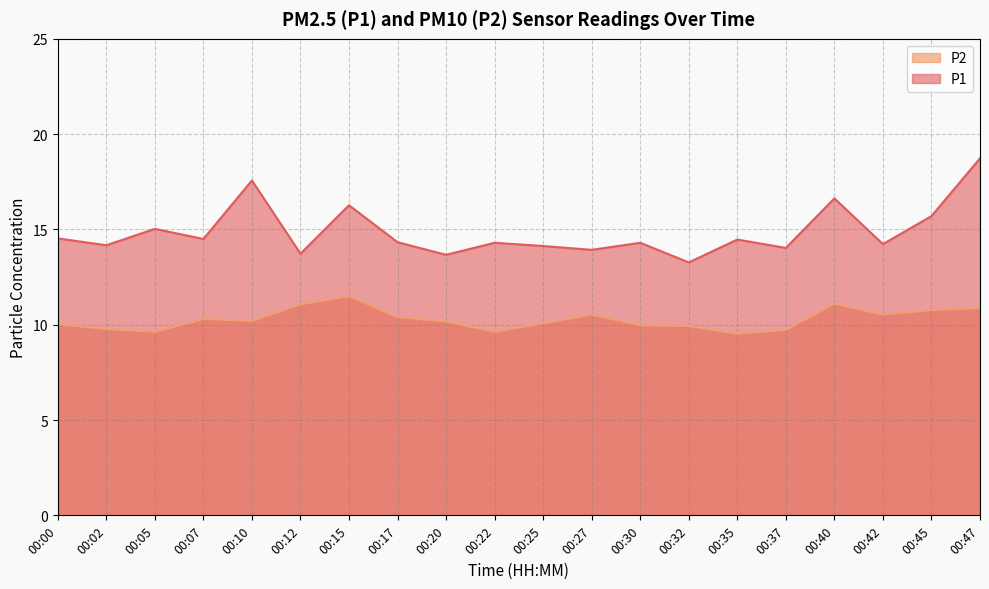

At which category does P2 reach its first local peak?

00:07